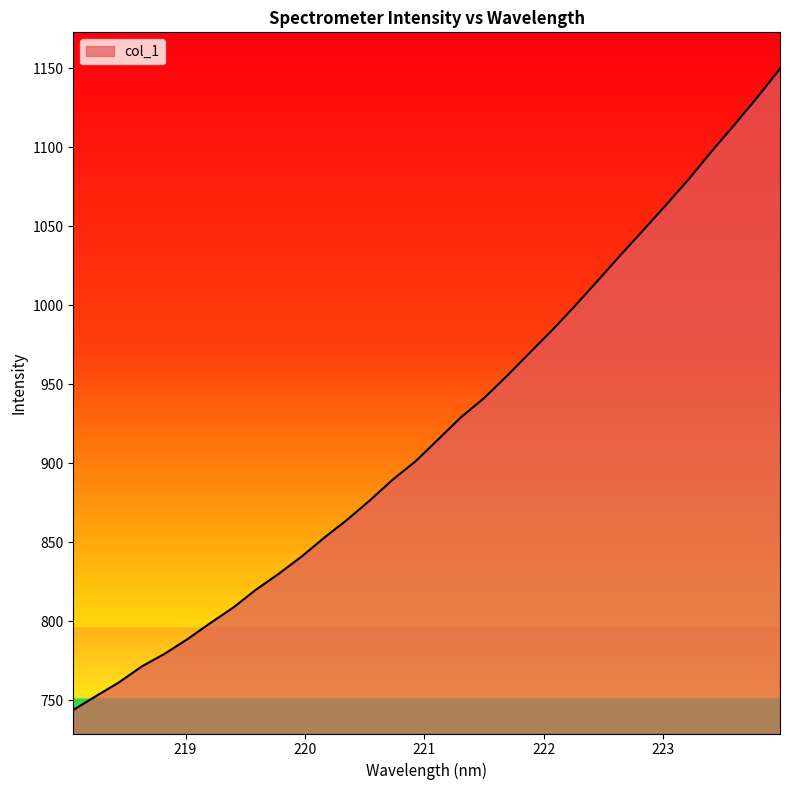

What is the greatest value displayed?

1149.6